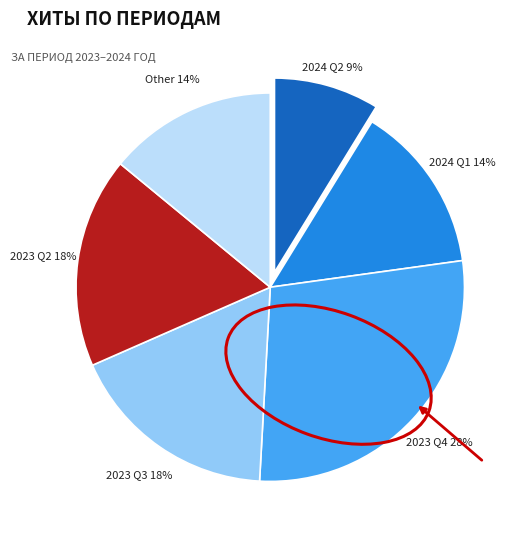

Count the number of slices in the pie.

6